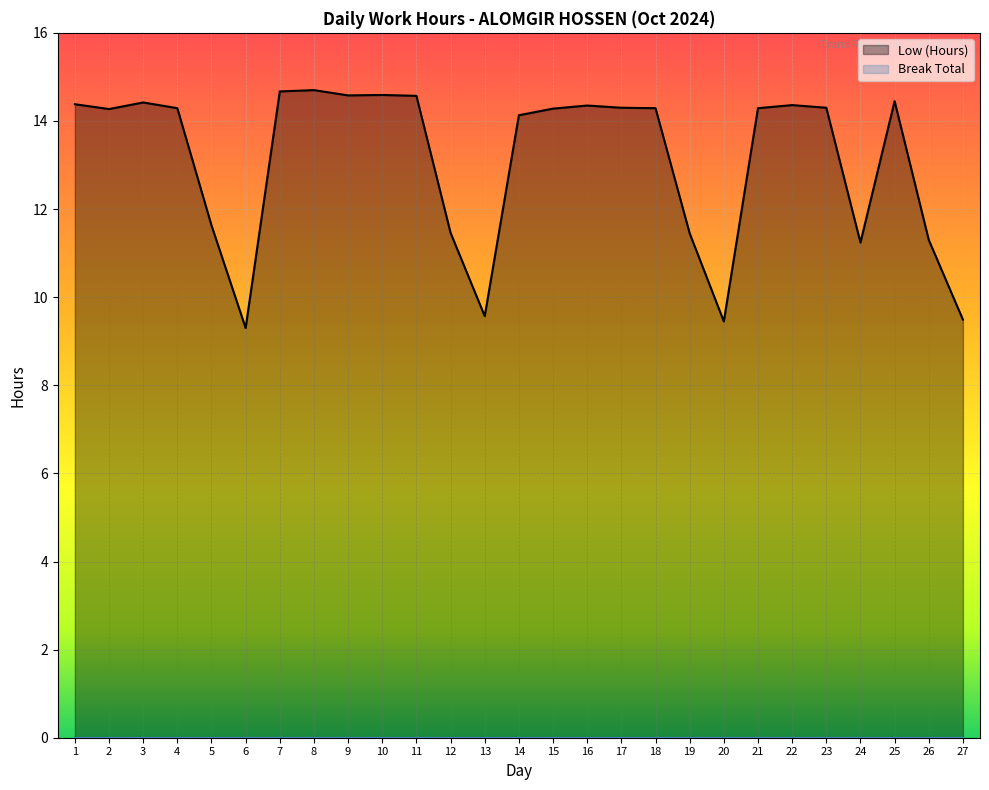

What is the change in value from 19 to 23?

+2.9